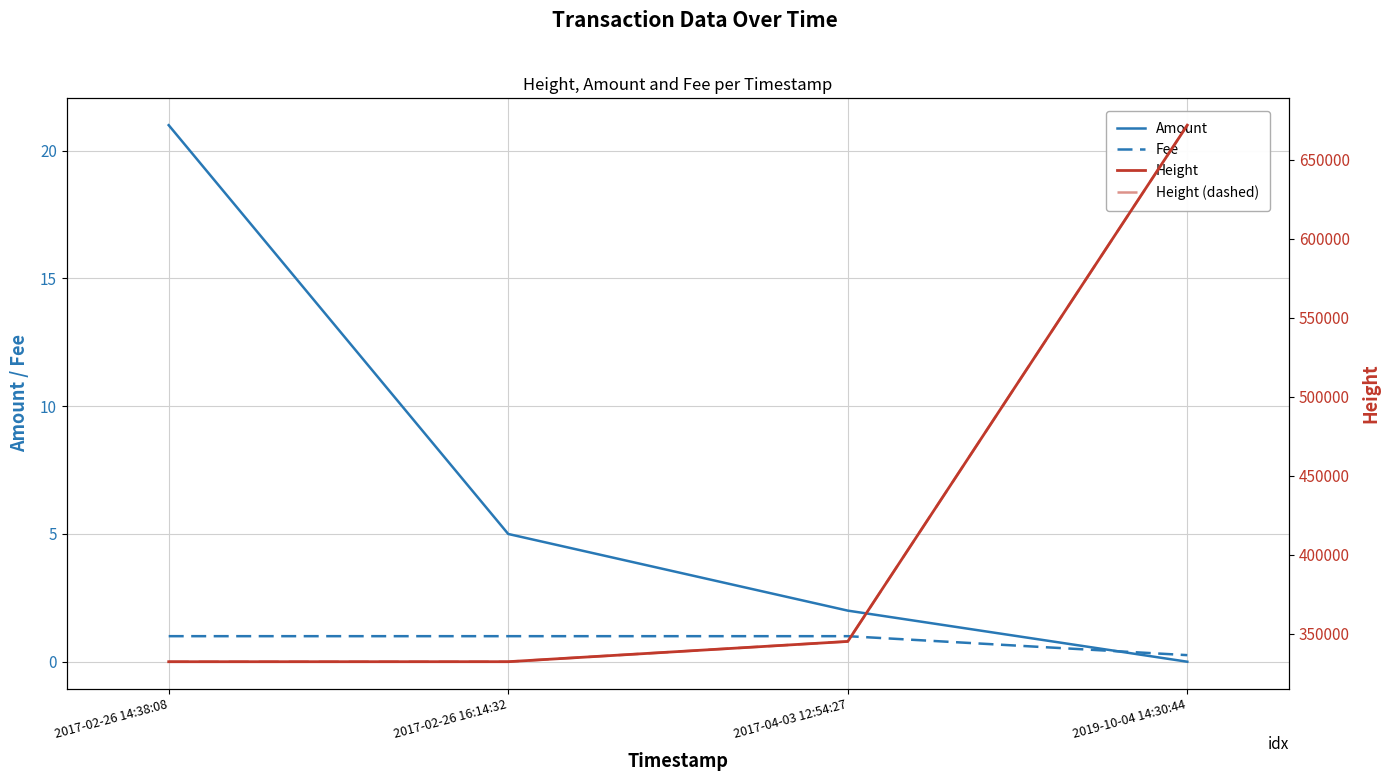

Rank the series at 2017-02-26 16:14:32 from lowest to highest value.

Fee, Amount, Height, Height (dashed)